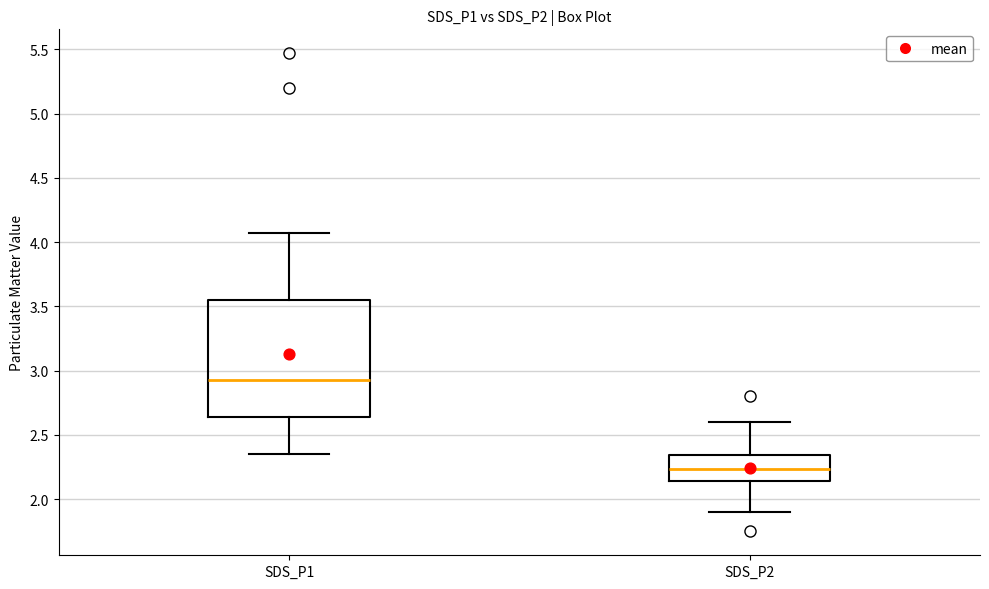

Reading left to right, read every box against the y-axis: the position of its median line, the range the box covers, and the ends of its whiskers. The values are not printed on the chart, so give them approximately, as read against the axis.

SDS_P1: median 2.95, box 2.65 to 3.55, whiskers 2.35 to 4.05
SDS_P2: median 2.25, box 2.15 to 2.35, whiskers 1.90 to 2.60